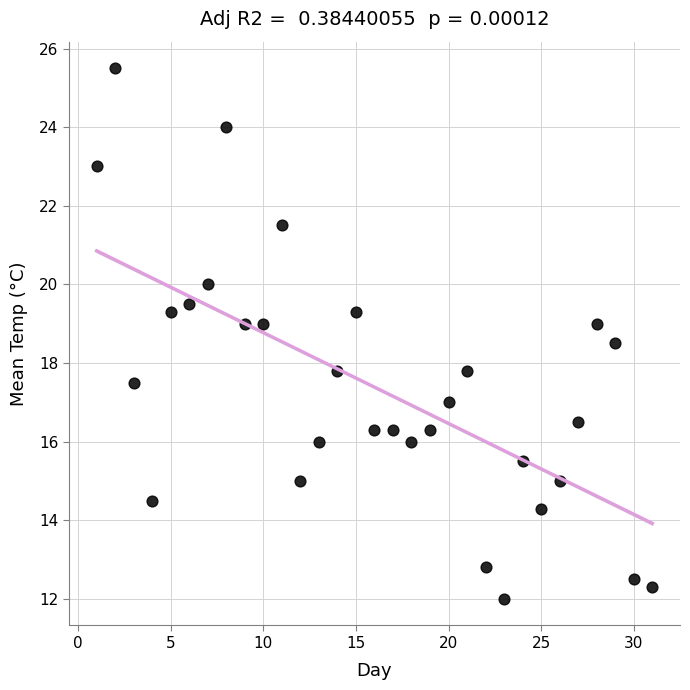

What is the range of Y values (max minus min)?

13.5